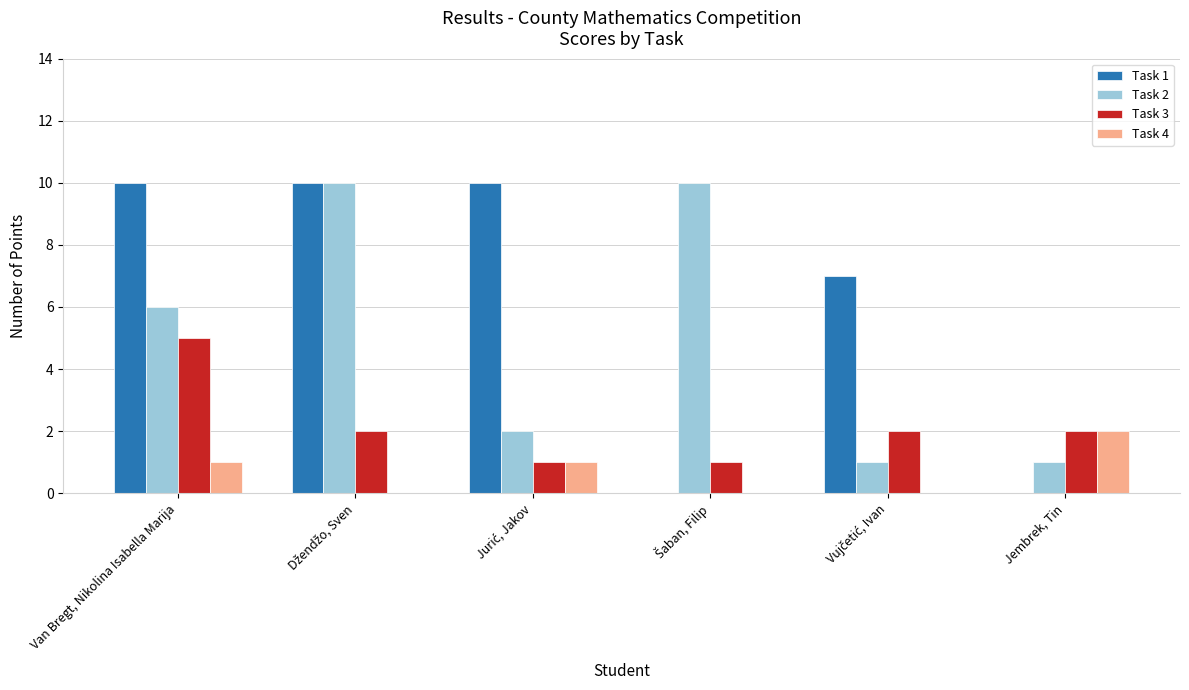

Count the Task 4 values in the range 0 to 1.

5